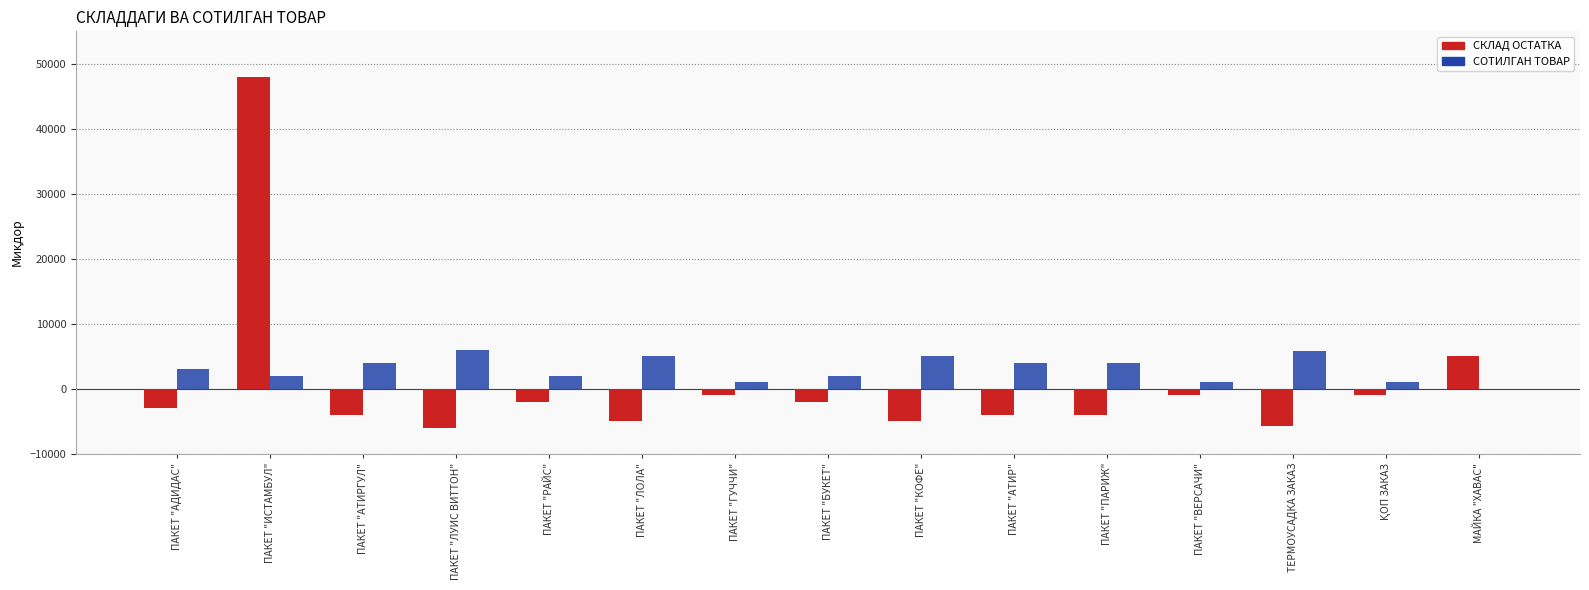

What is the maximum value shown in the chart?

48000